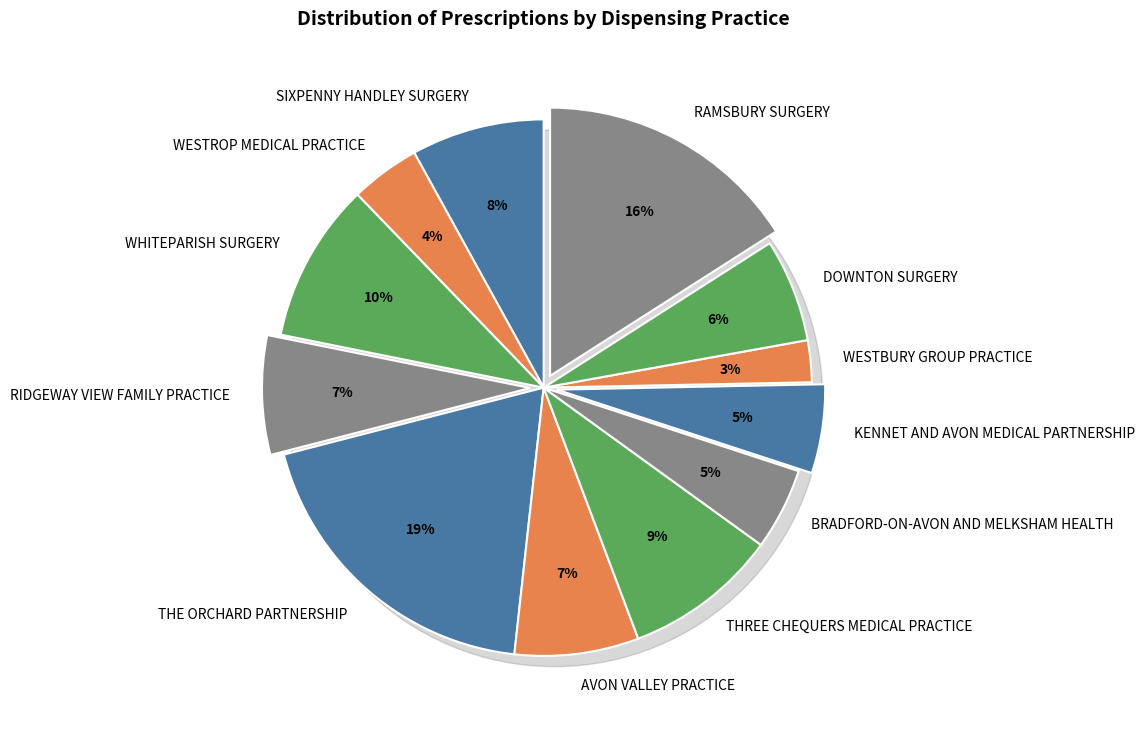

How many segments does this pie chart have?

12